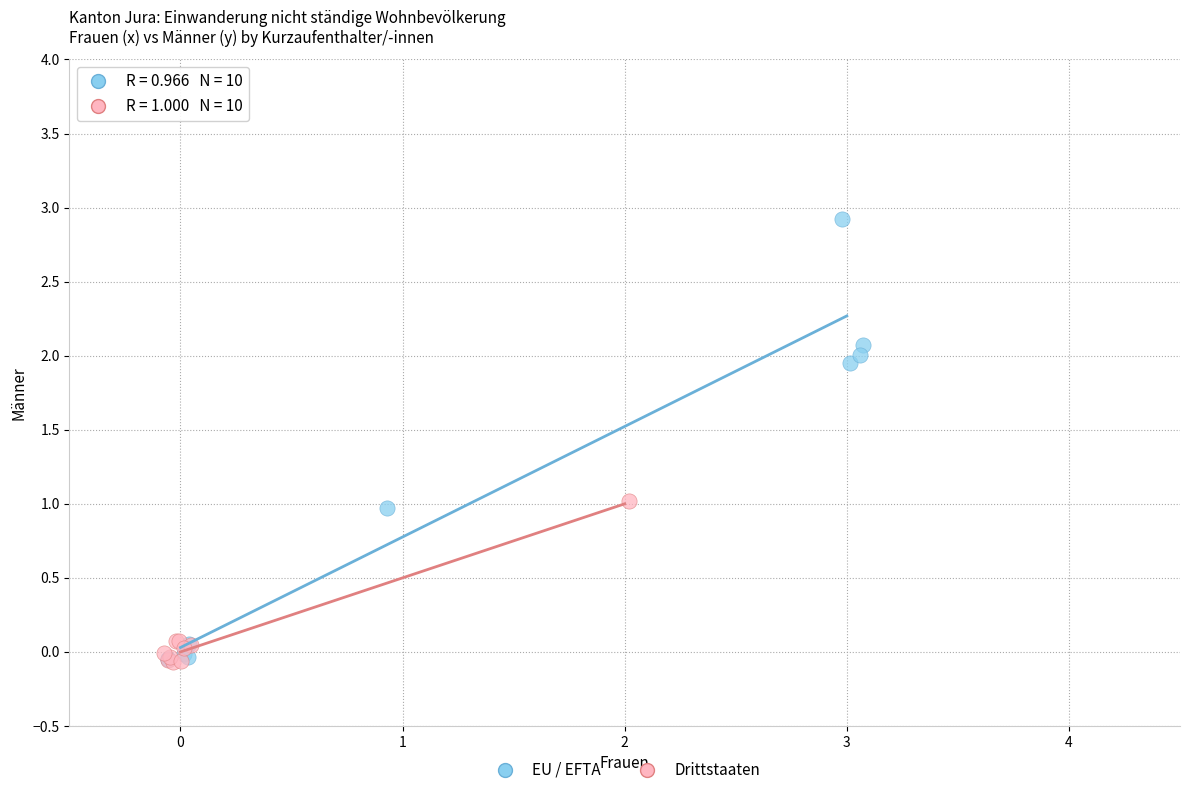

Which series reaches the maximum Y coordinate?

EU / EFTA